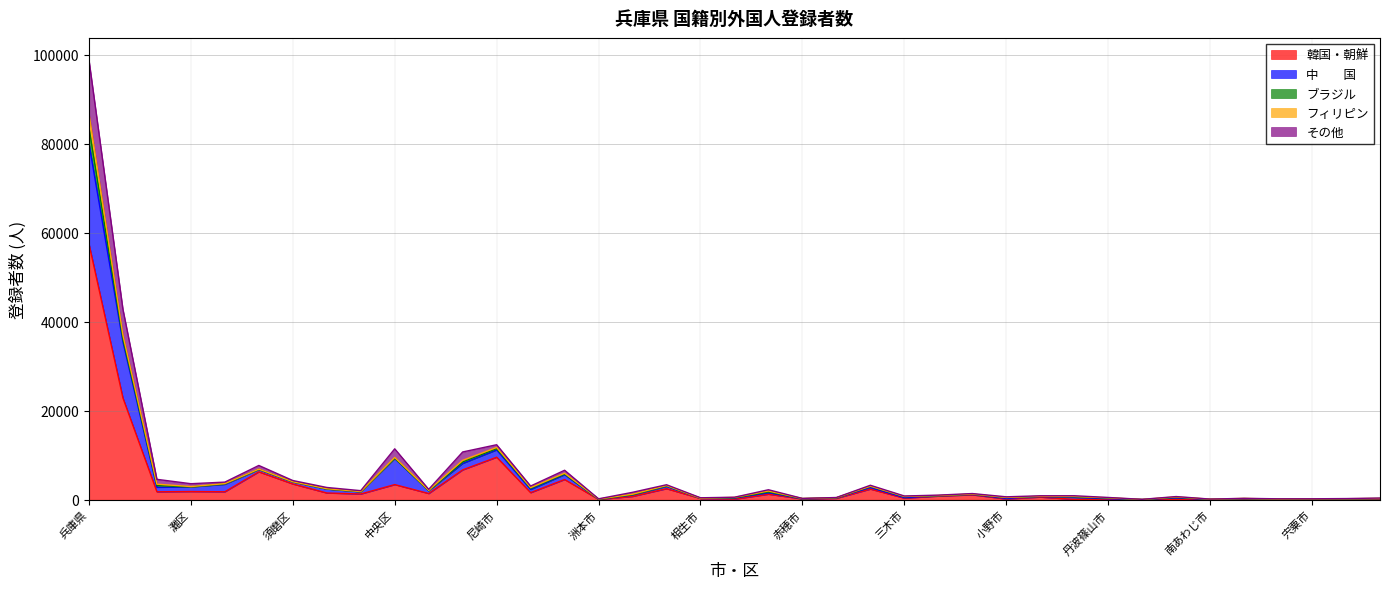

What is the difference between the 韓国・朝鮮 values at 宍粟市 and 東灘区?

1760